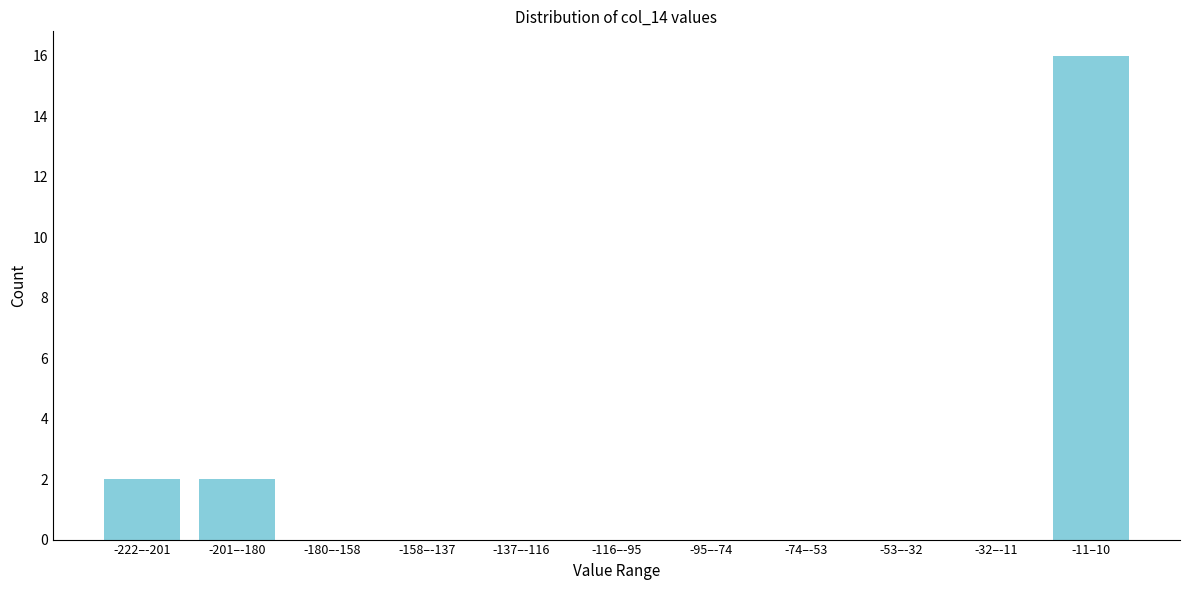

Reading left to right, what are all the values shown in this chart?

-222–-201=2	-201–-180=2	-180–-158=0	-158–-137=0	-137–-116=0	-116–-95=0	-95–-74=0	-74–-53=0	-53–-32=0	-32–-11=0	-11–10=16